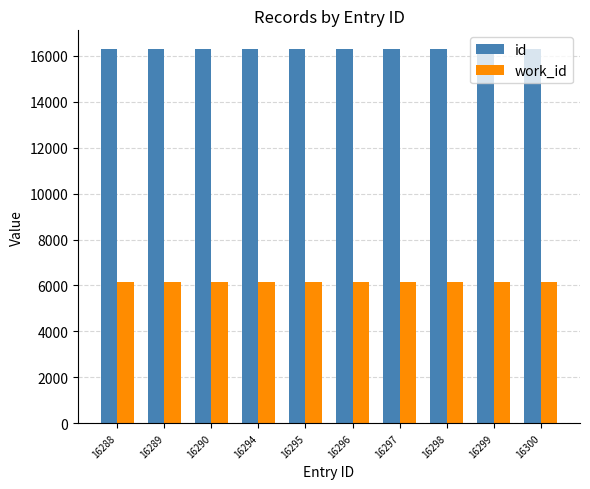

List the series in order of their peak value, lowest first.

work_id, id